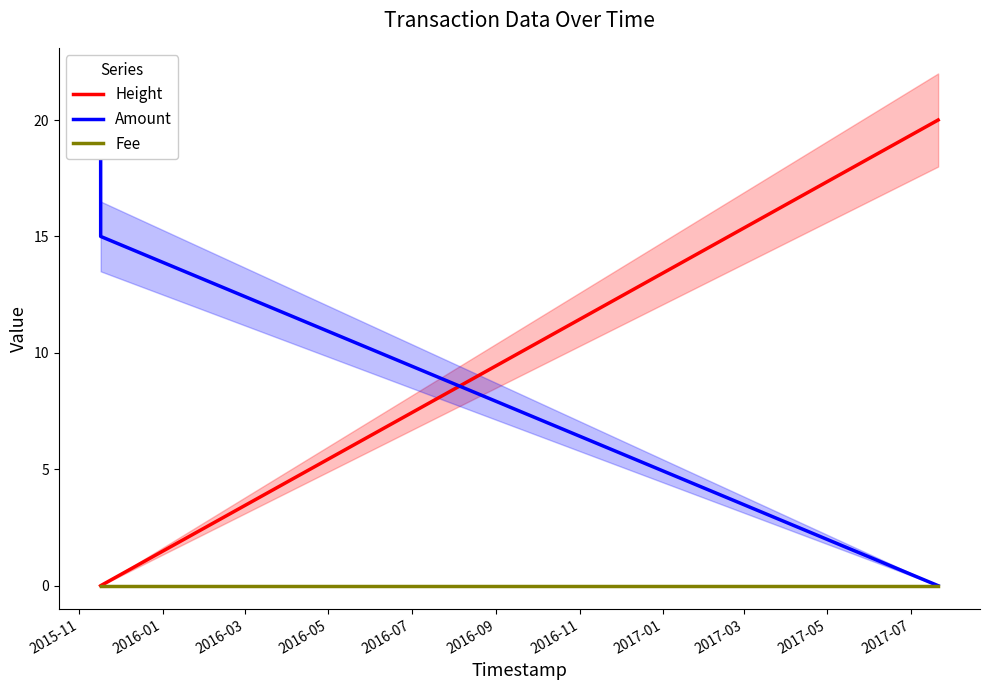

Is it true that Amount equals 20.0 at 2015-11?

True